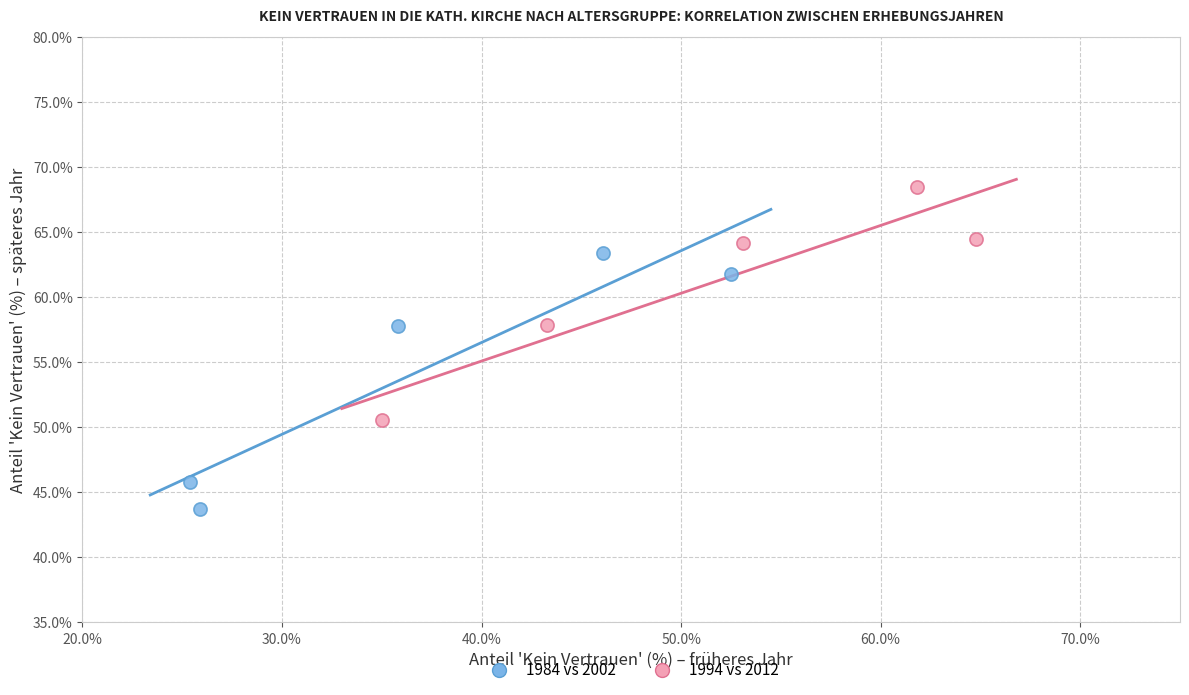

Which series has the widest spread of Y values?

1984 vs 2002